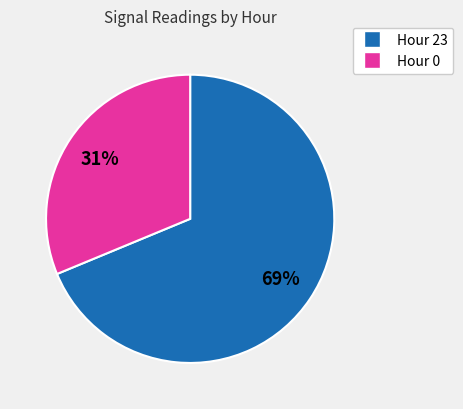

Is Hour 23 the majority of the pie?

Yes